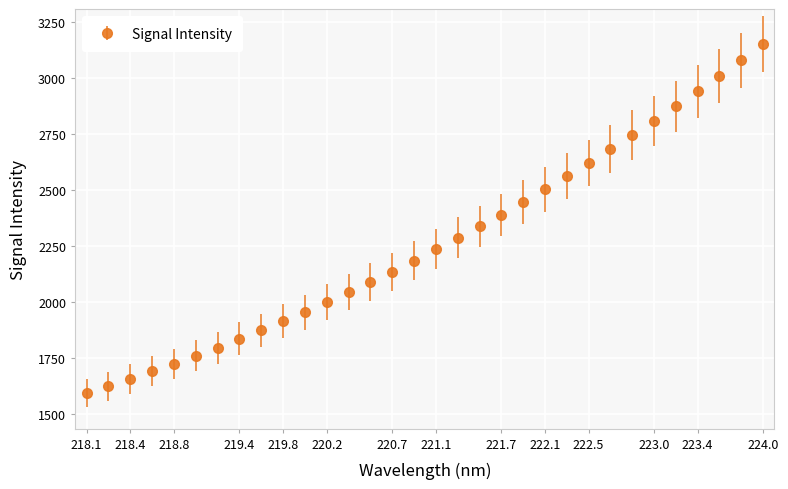

What is the greatest value displayed?

3152.7